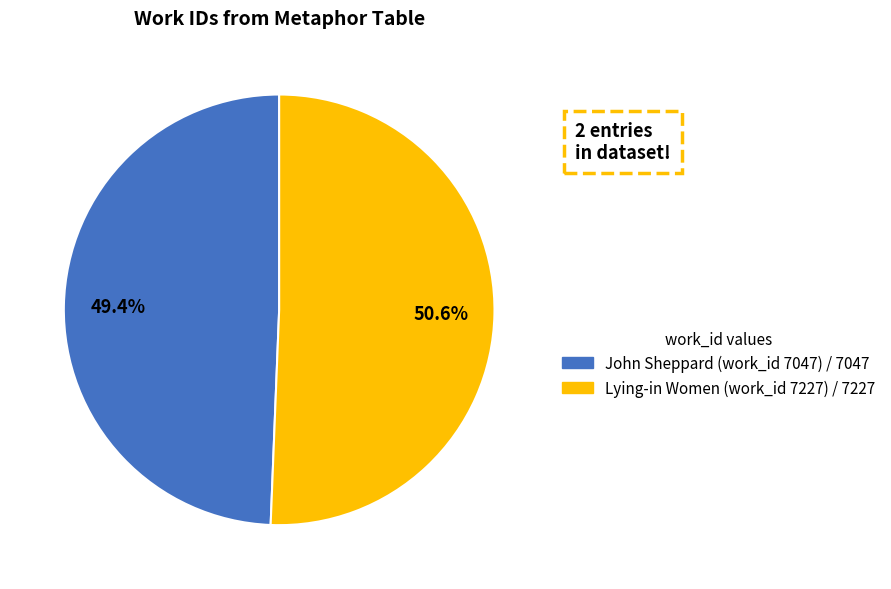

Is it true that Lying-in Women (work_id 7227) is 51% of the pie?

True